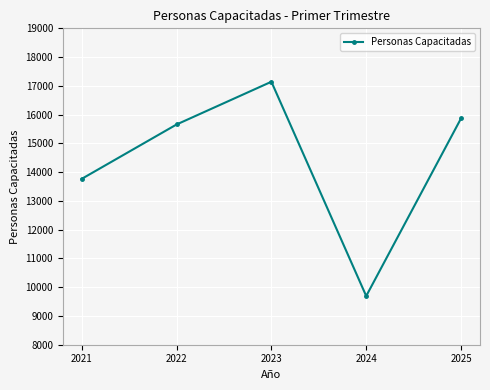

Between 2022 and 2023, which is larger?

2023